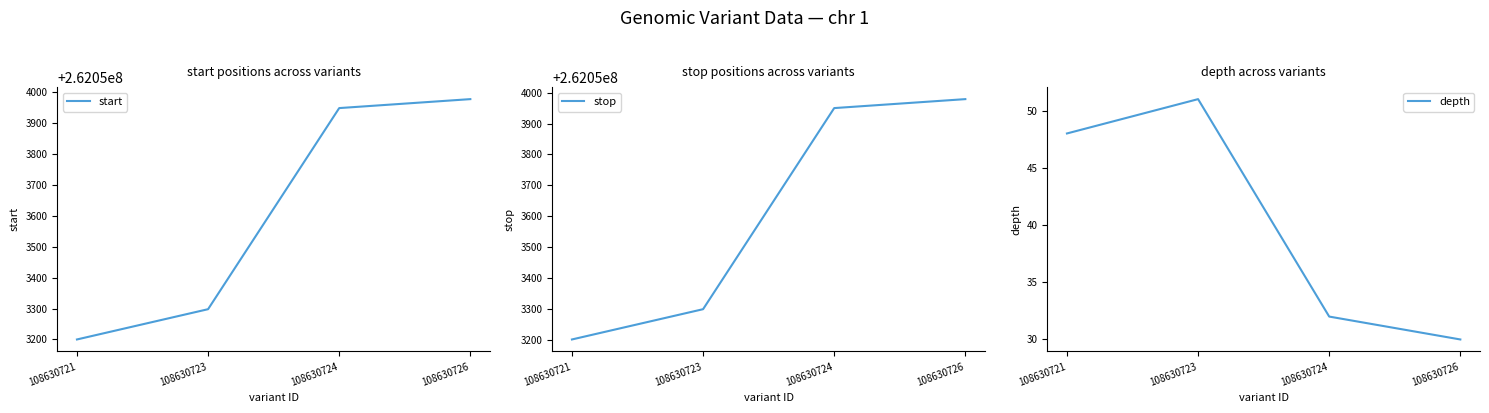

Rank the categories by depth value from highest to lowest.

108630723, 108630721, 108630724, 108630726